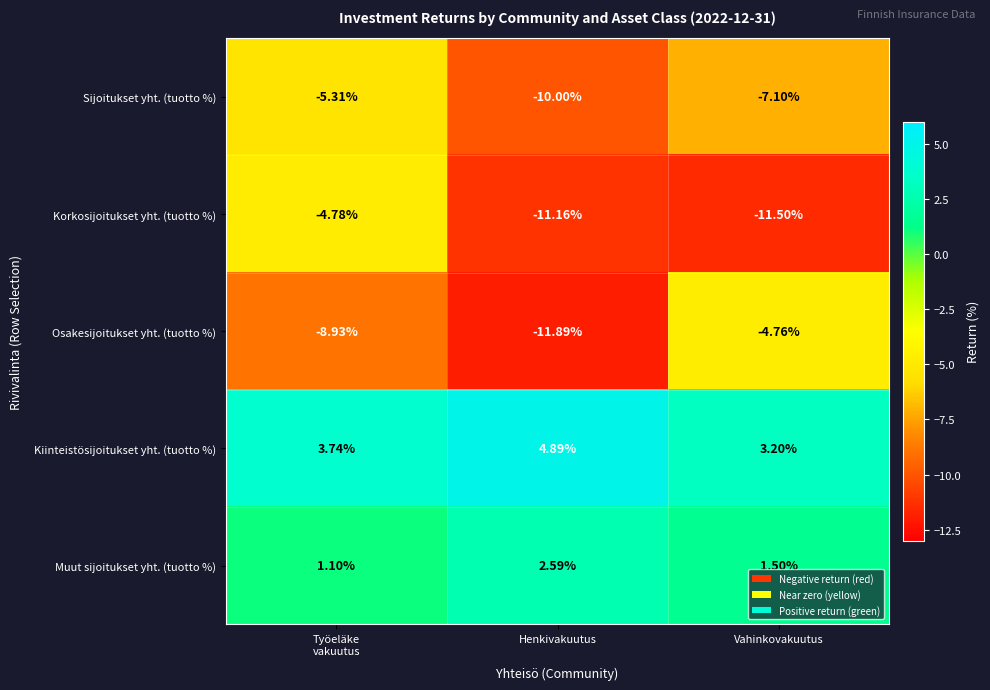

Which label corresponds to the largest value in the chart?

Henkivakuutus